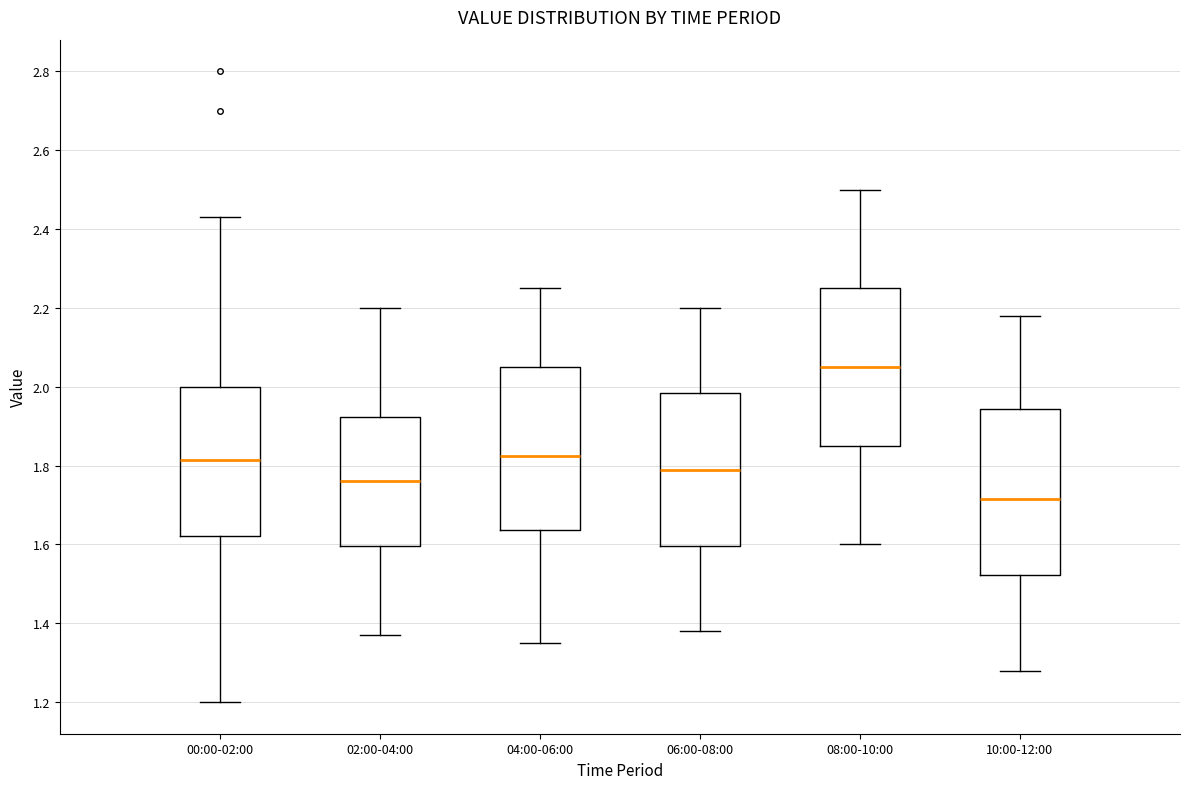

Reading left to right, read every box against the y-axis: the position of its median line, the range the box covers, and the ends of its whiskers. The values are not printed on the chart, so give them approximately, as read against the axis.

00:00-02:00: median 1.82, box 1.62 to 2.00, whiskers 1.20 to 2.44
02:00-04:00: median 1.76, box 1.60 to 1.92, whiskers 1.38 to 2.20
04:00-06:00: median 1.82, box 1.64 to 2.06, whiskers 1.36 to 2.26
06:00-08:00: median 1.80, box 1.60 to 1.98, whiskers 1.38 to 2.20
08:00-10:00: median 2.06, box 1.86 to 2.26, whiskers 1.60 to 2.50
10:00-12:00: median 1.72, box 1.52 to 1.94, whiskers 1.28 to 2.18